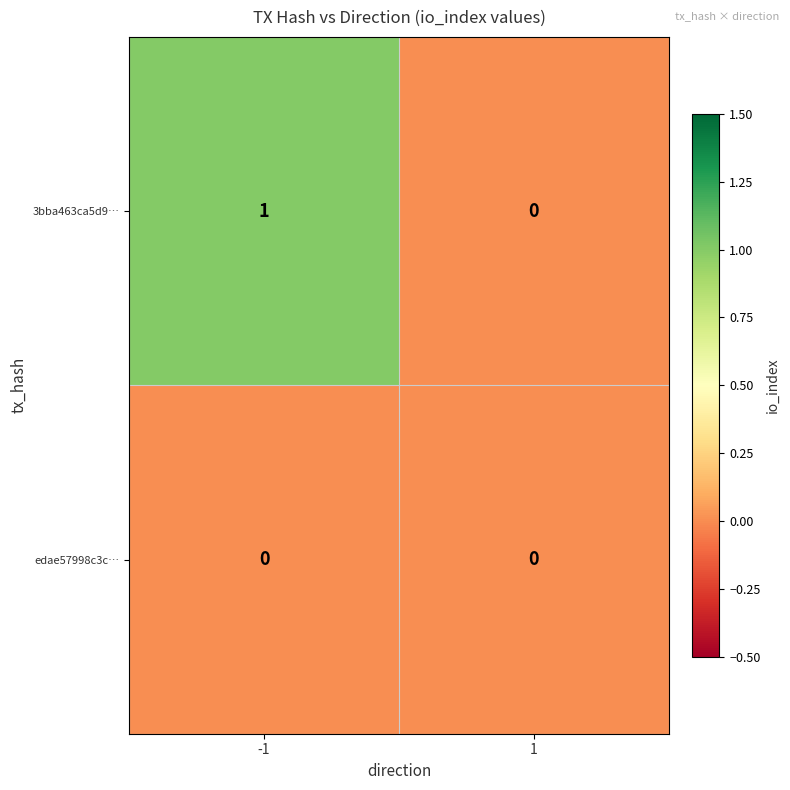

At which category is the sum across all series the highest?

-1